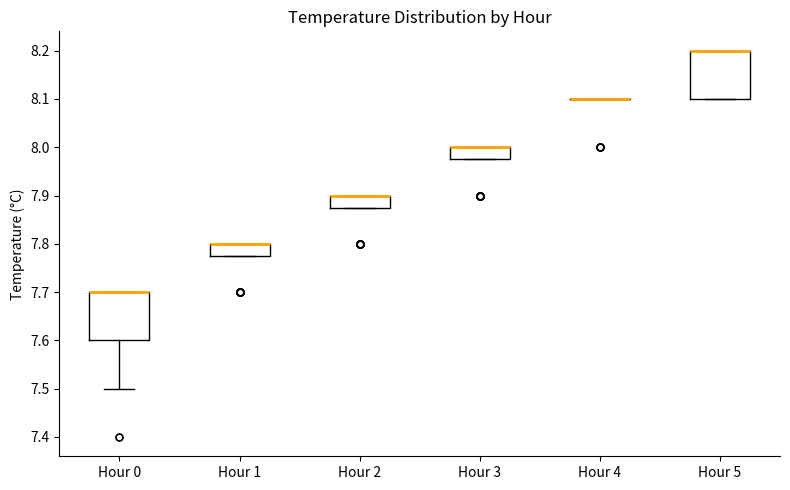

Reading left to right, read every box against the y-axis: the position of its median line, the range the box covers, and the ends of its whiskers. The values are not printed on the chart, so give them approximately, as read against the axis.

Hour 0: median 7.70 (drawn on the box's upper edge), box 7.60 to 7.70, whiskers 7.50 to 7.70
Hour 1: median 7.80 (drawn on the box's upper edge), box 7.78 to 7.80, whiskers 7.78 to 7.80
Hour 2: median 7.90 (drawn on the box's upper edge), box 7.88 to 7.90, whiskers 7.88 to 7.90
Hour 3: median 8.00 (drawn on the box's upper edge), box 7.98 to 8.00, whiskers 7.98 to 8.00
Hour 4: box collapsed to a line at 8.10, whiskers 8.10 to 8.10
Hour 5: median 8.20 (drawn on the box's upper edge), box 8.10 to 8.20, whiskers 8.10 to 8.20